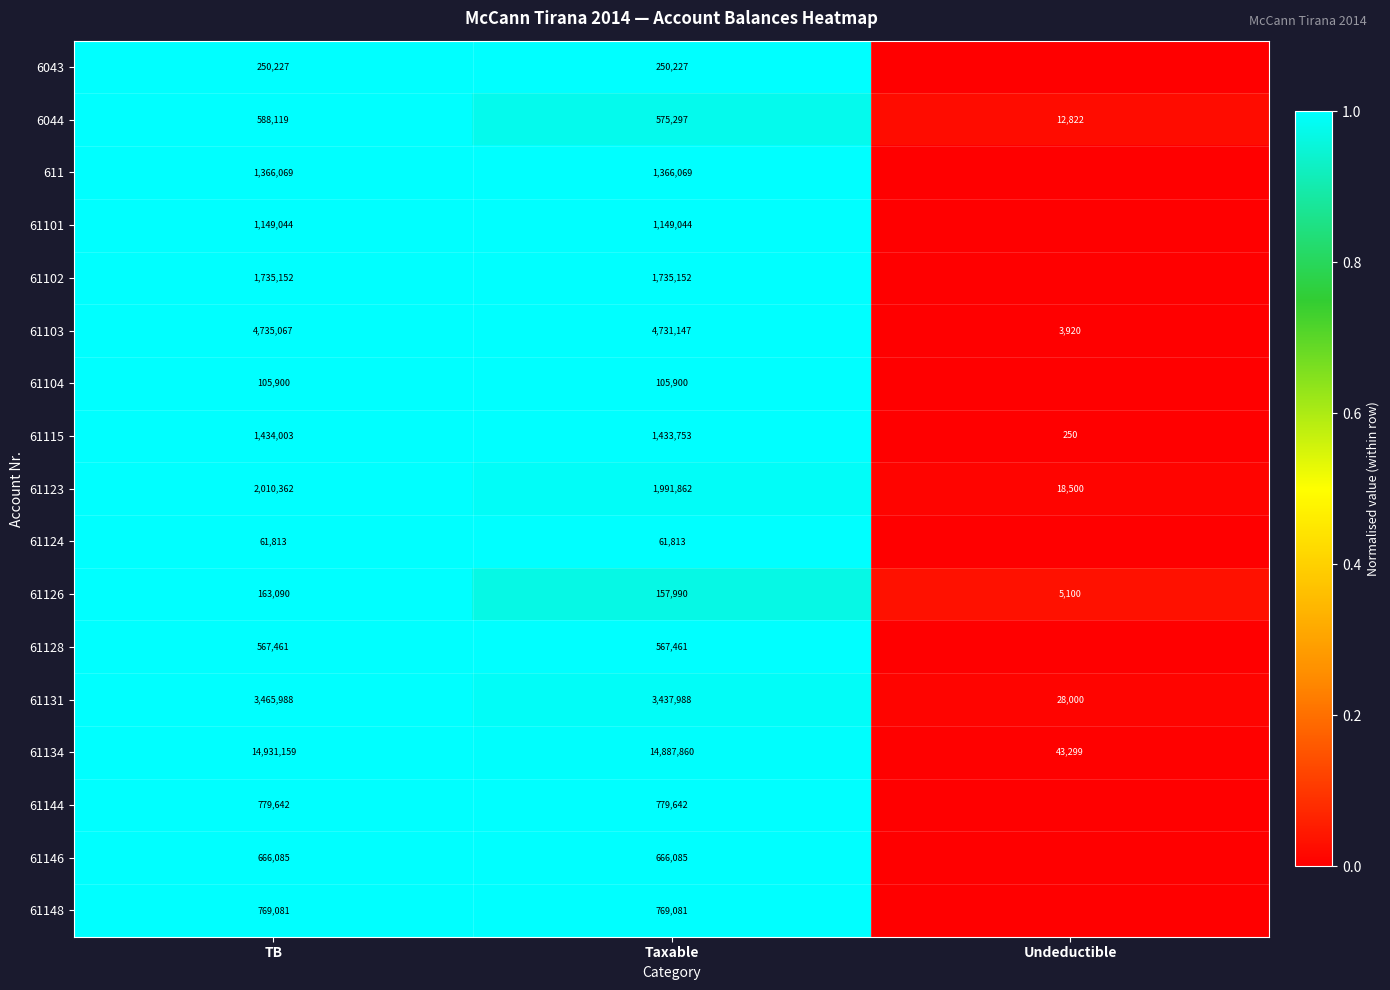

What is the difference between the highest and lowest values at Taxable?

14826047